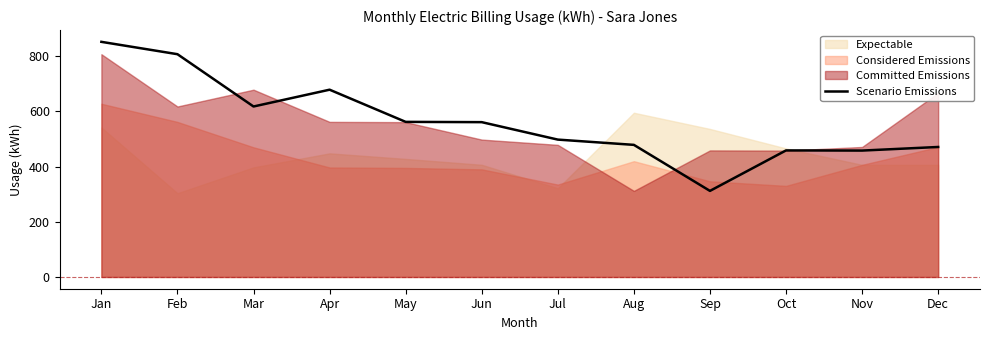

Where is the first local maximum?

Apr